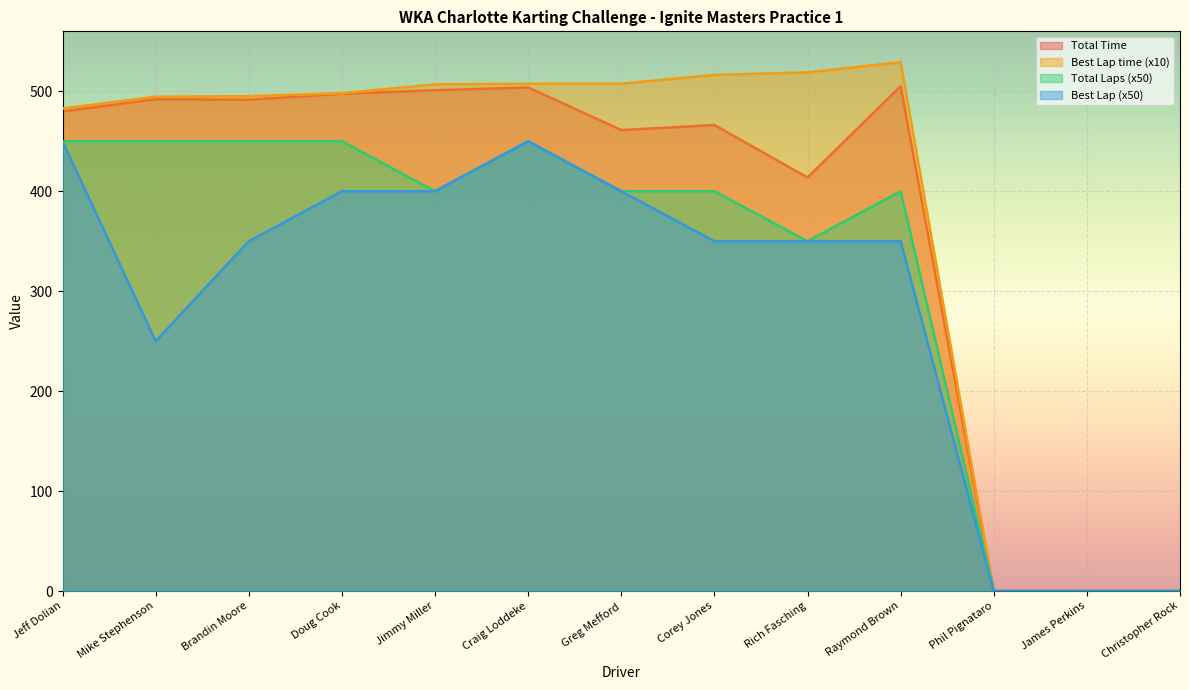

True or false: Best Lap has a value of -150.5 at Phil Pignataro.

False